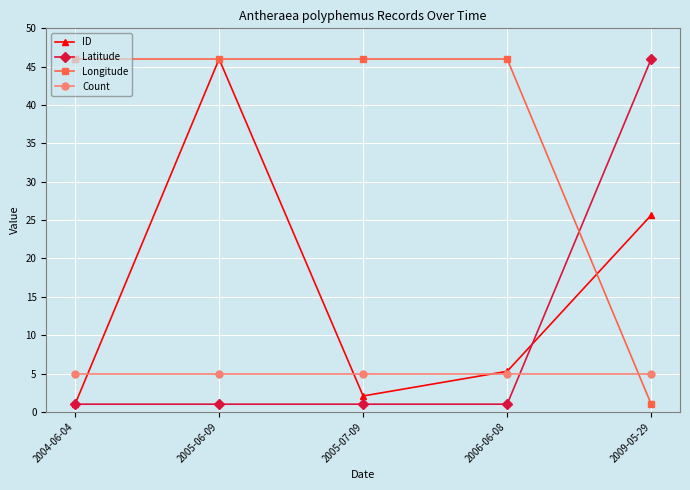

What is the label of the 4th point from the right?

2005-06-09